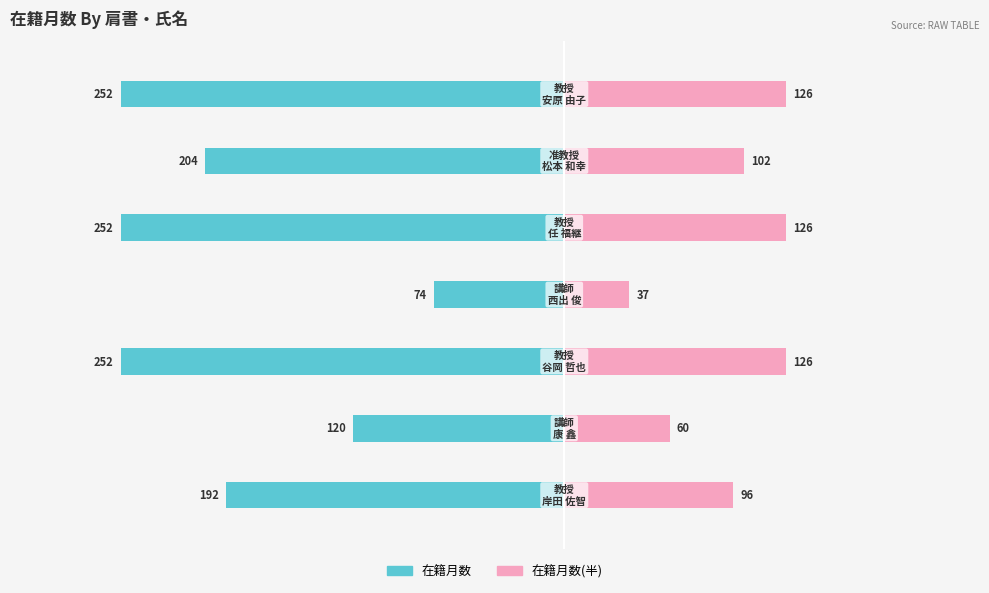

Which series has the largest range (max minus min)?

在籍月数